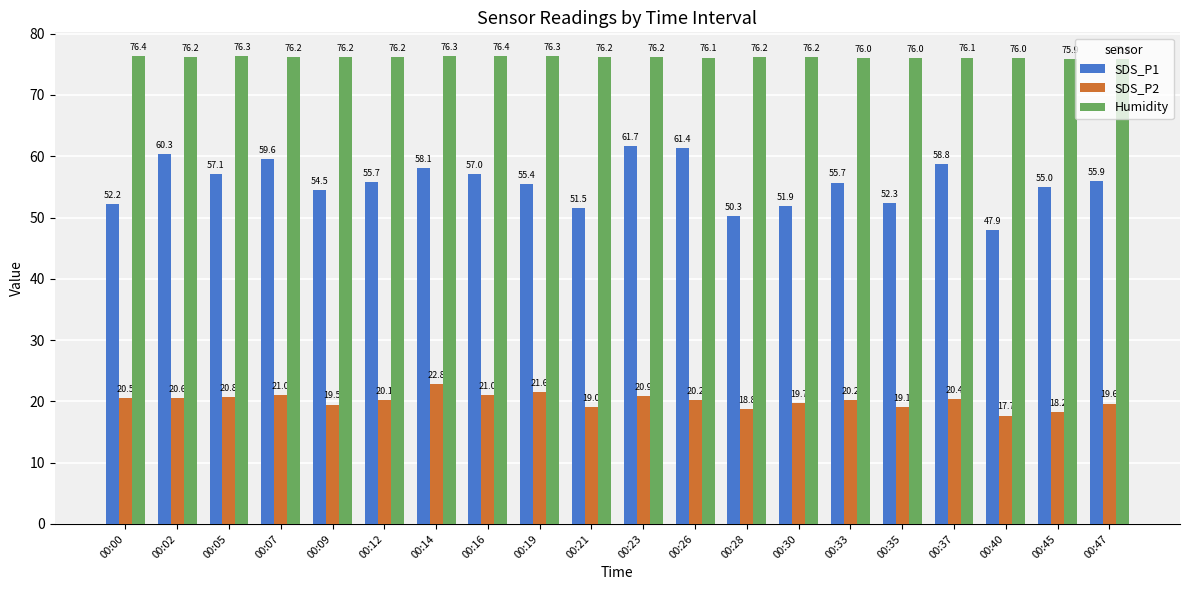

At 00:35, list the series in order from smallest to largest.

SDS_P2, SDS_P1, Humidity